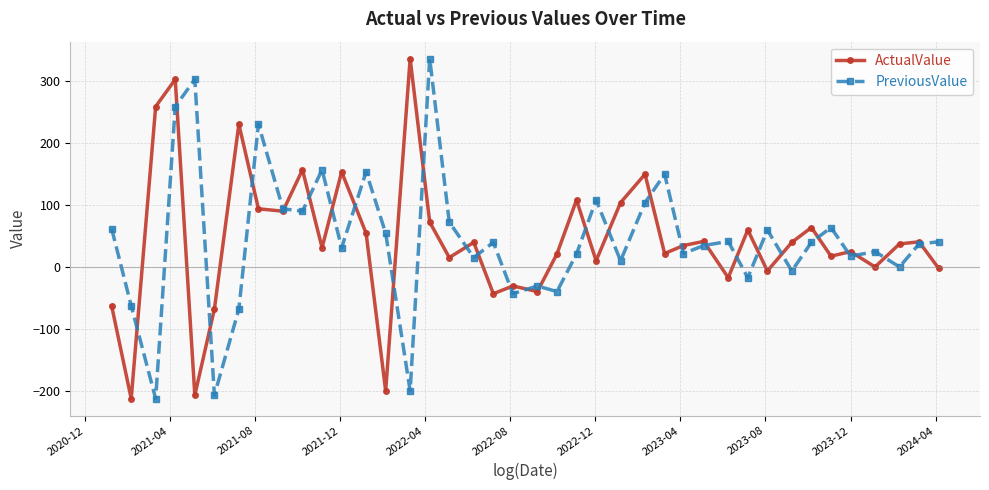

True or false: PreviousValue has more than 0 points higher than both neighbors.

True